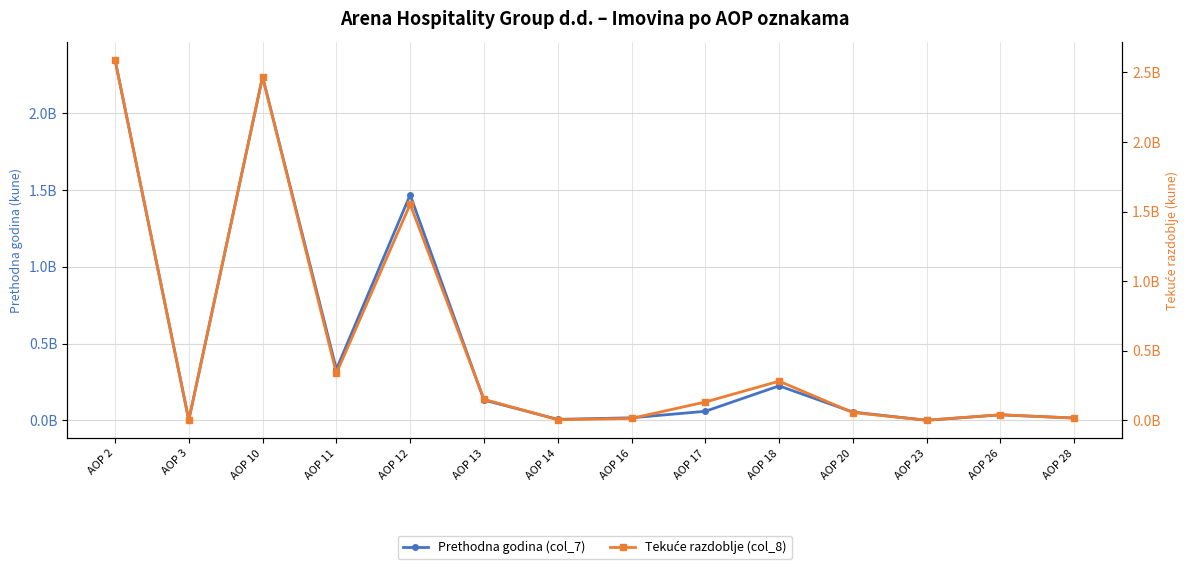

At AOP 2, list the series in order from largest to smallest.

Tekuće razdoblje (col_8), Prethodna godina (col_7)